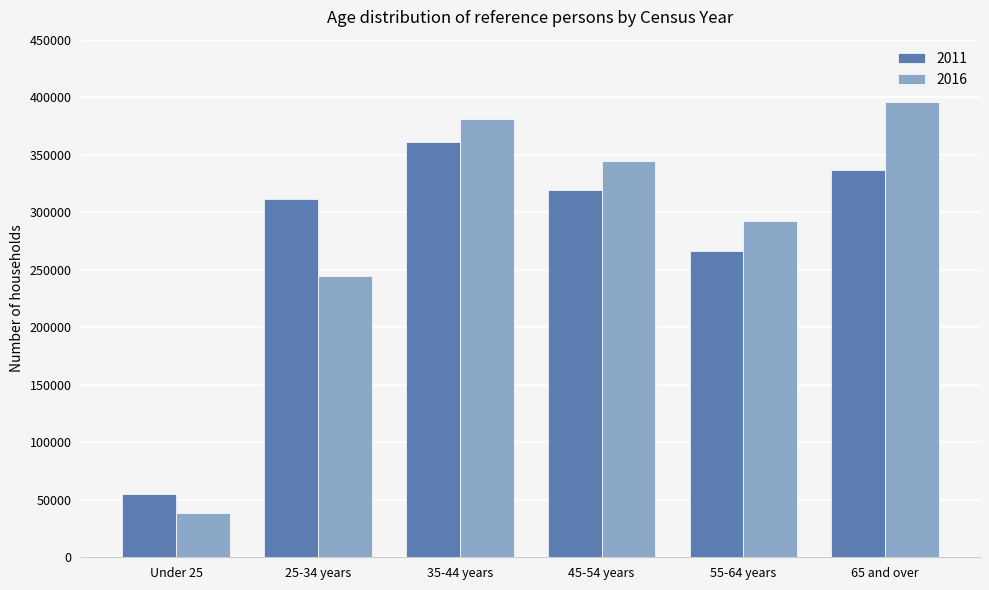

Which series has the largest range (max minus min)?

2016